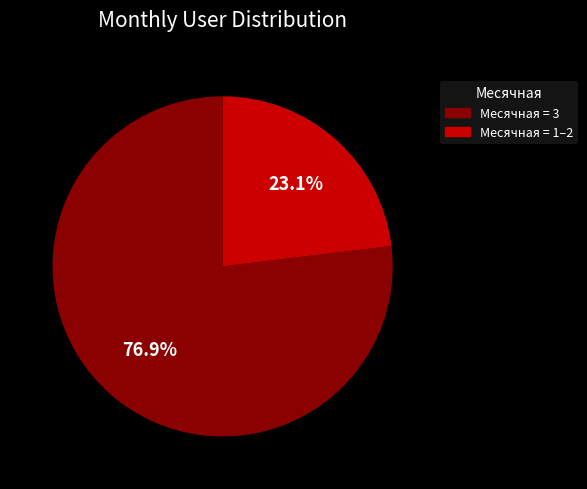

How many slices are in this pie chart?

2